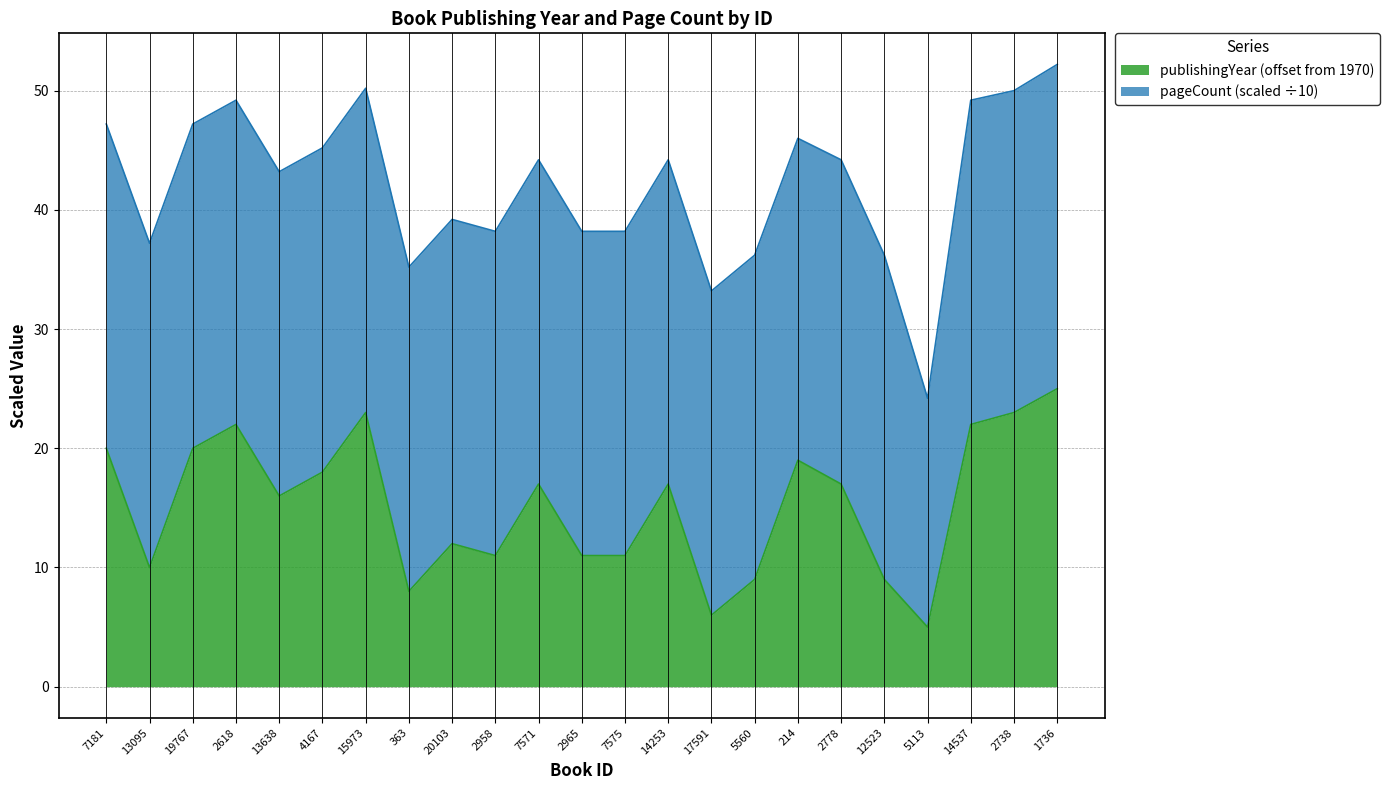

How many lines are shown in the chart?

2